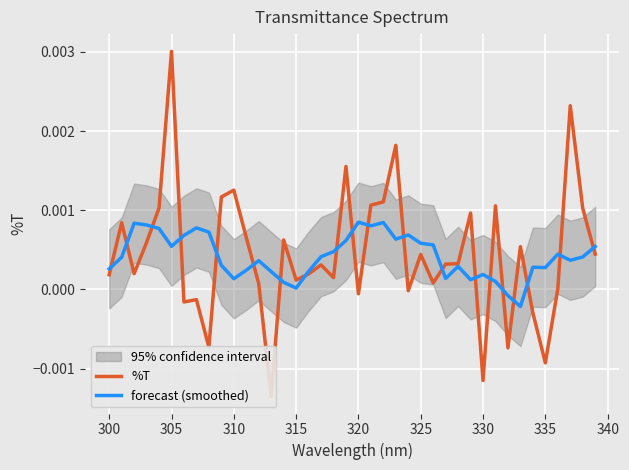

At 340, list the series in order from smallest to largest.

forecast (smoothed), %T